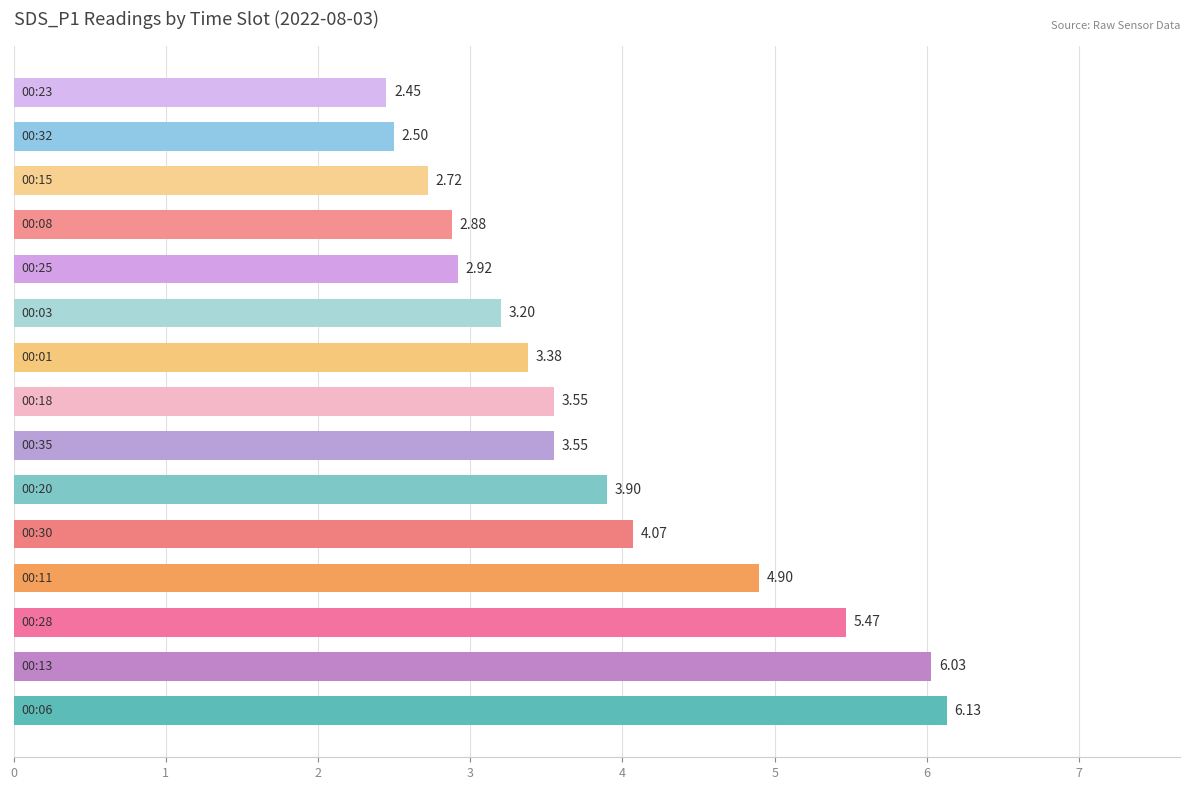

What is the maximum value shown in the chart?

6.1